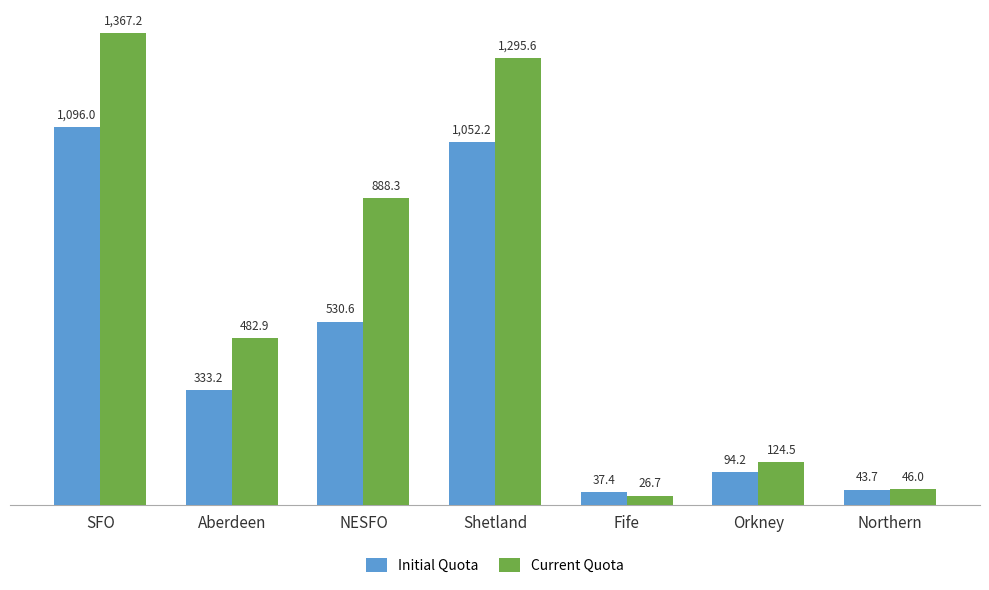

Rank the series by their average value, from lowest to highest.

Initial Quota, Current Quota